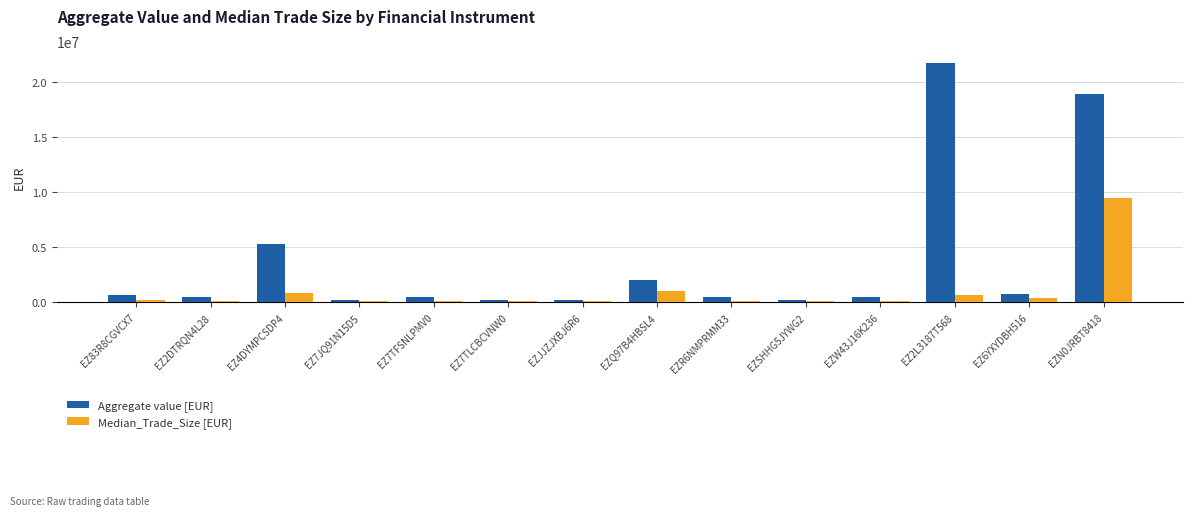

Where does the Median_Trade_Size [EUR] series first go above 100000?

EZ83R8CGVCX7